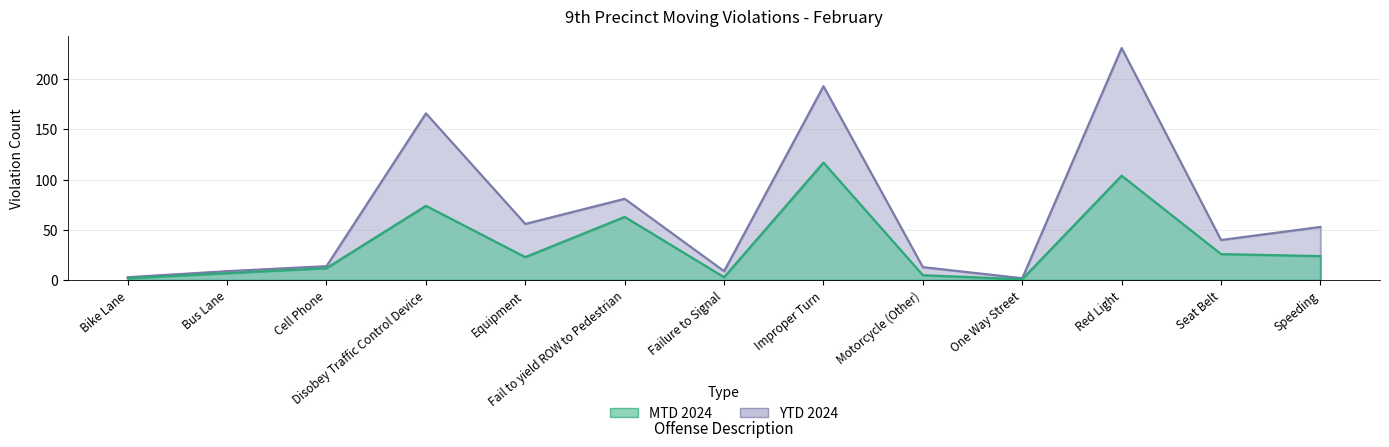

What is the difference between the highest and lowest values at Red Light?

127